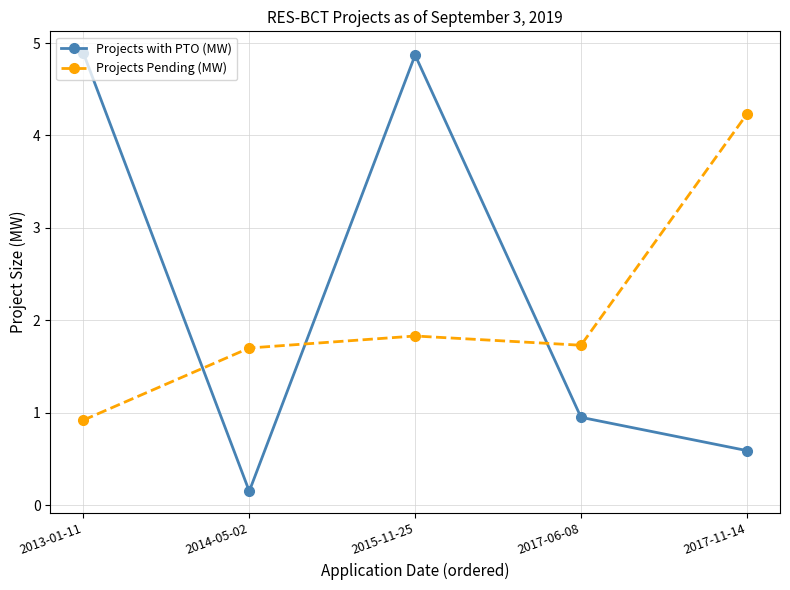

What is the maximum value for Projects Pending (MW)?

4.2